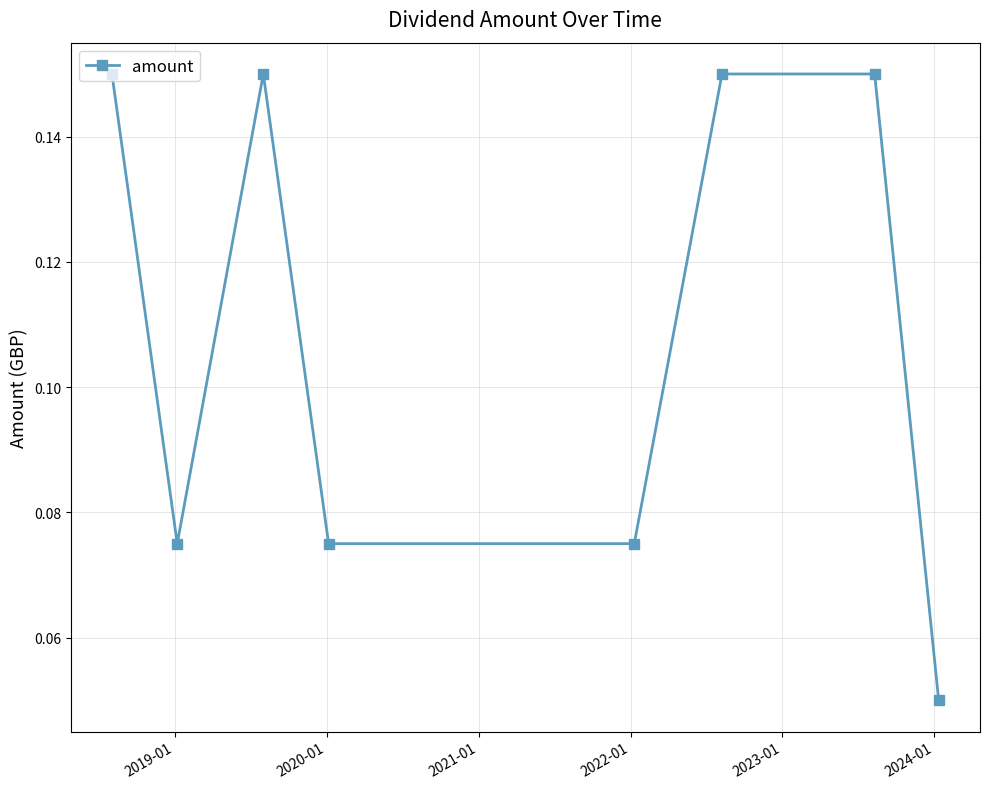

Count the values in the range 0 to 1.

8